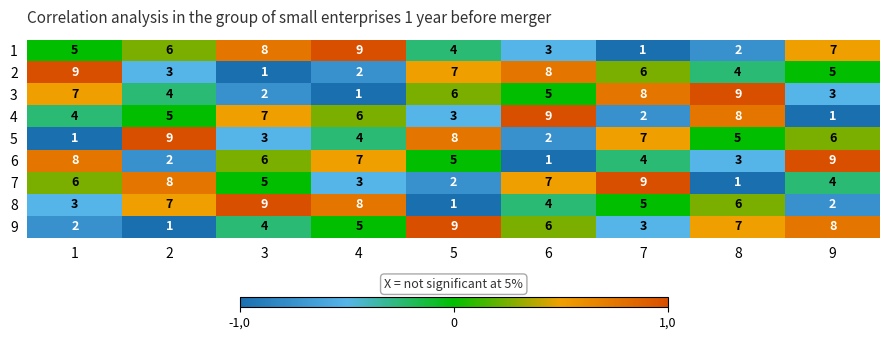

At 8, list the series in order from smallest to largest.

7, 1, 6, 2, 5, 8, 9, 4, 3